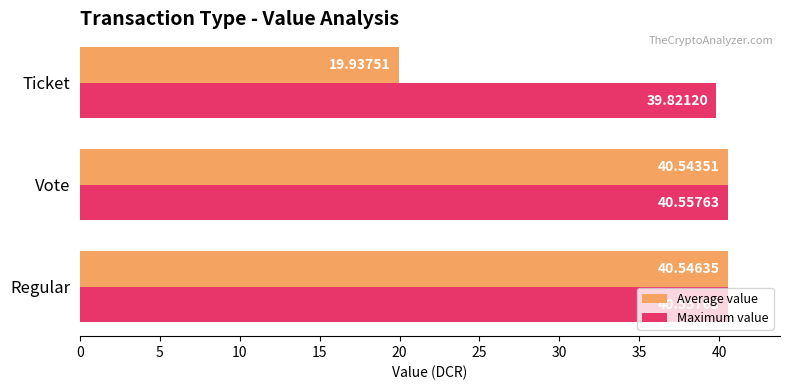

What is the difference between the highest and lowest values at Ticket?

19.9